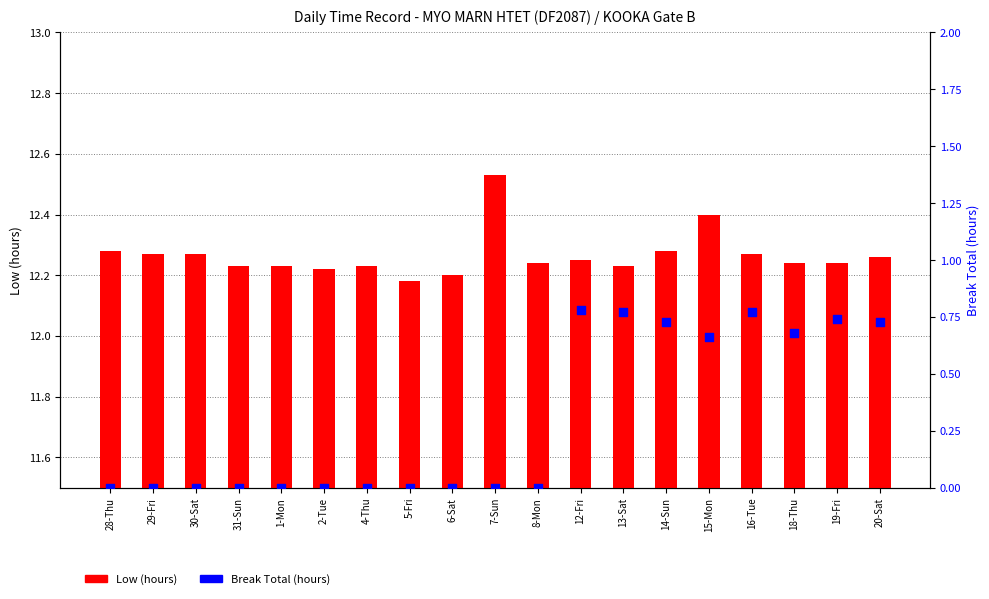

What are all the series names shown in the legend?

Low (hours), Break Total (hours)